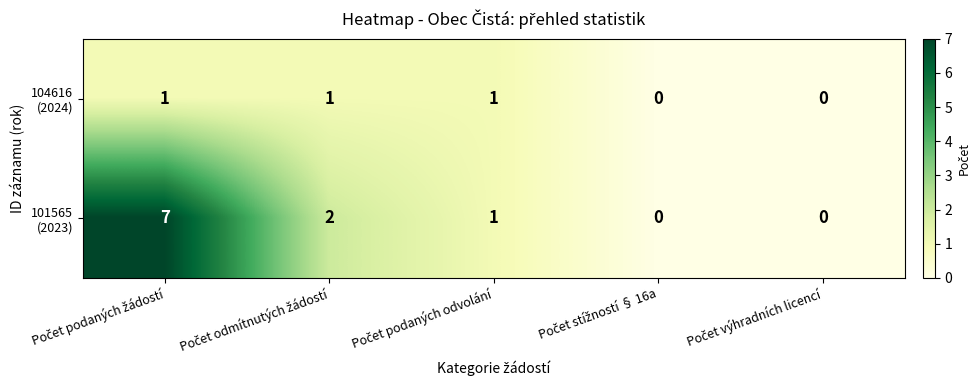

What is the greatest value displayed?

7